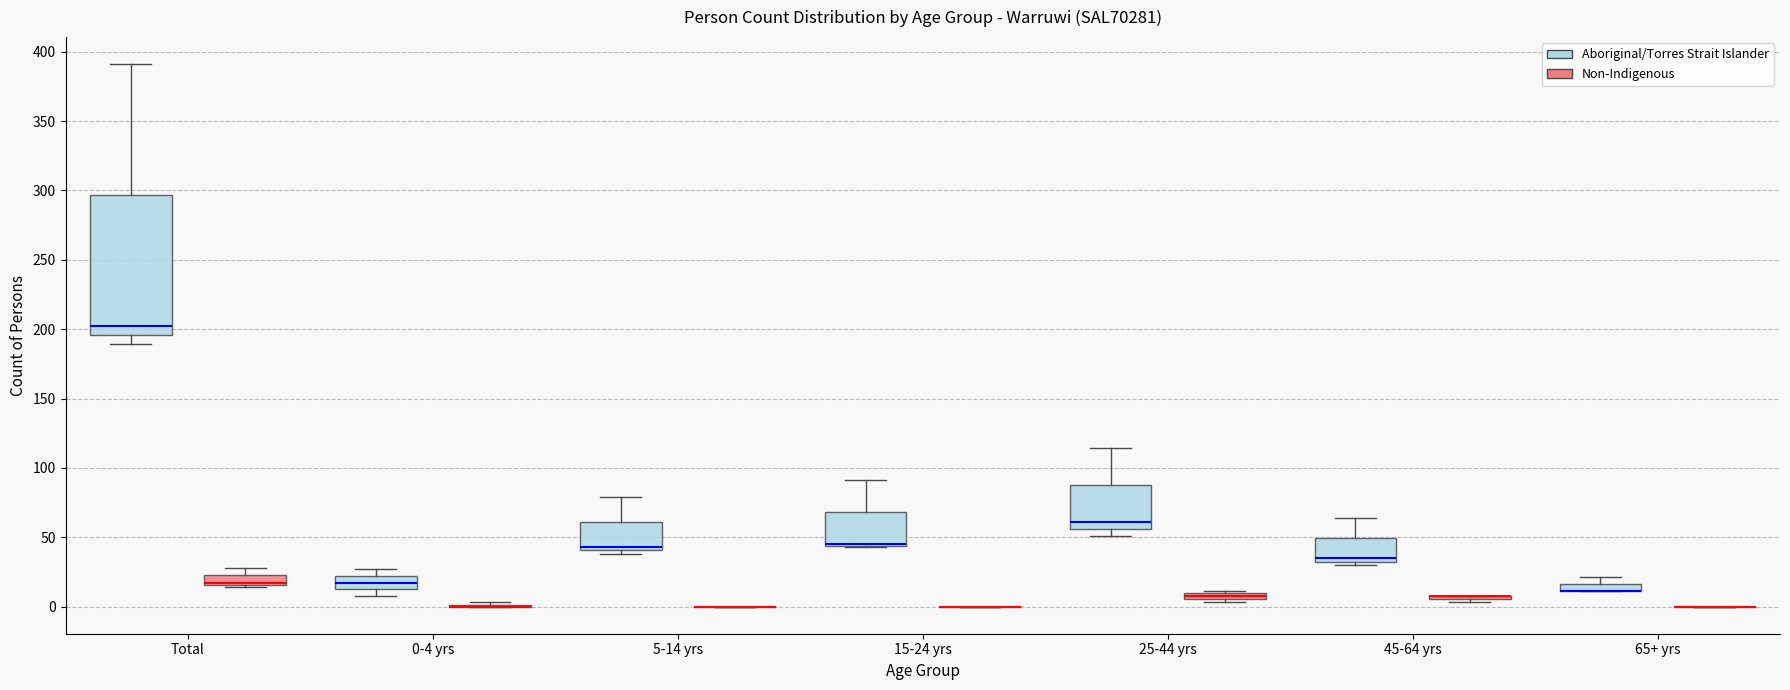

Comparing the boxes themselves (not the whiskers), which one is the tallest?

Total (Aboriginal/Torres Strait Islander)